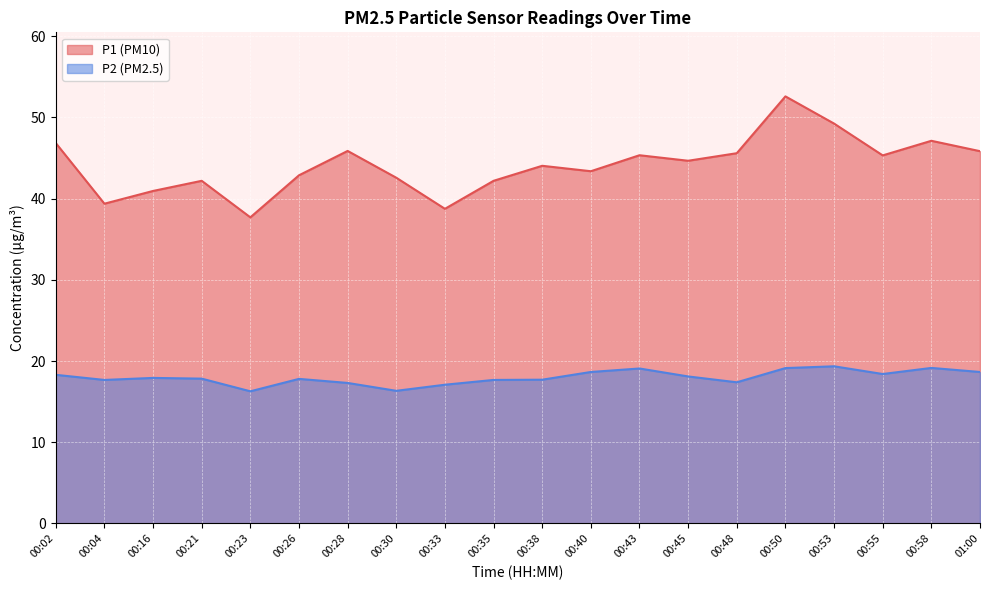

How many distinct data groups are displayed?

2